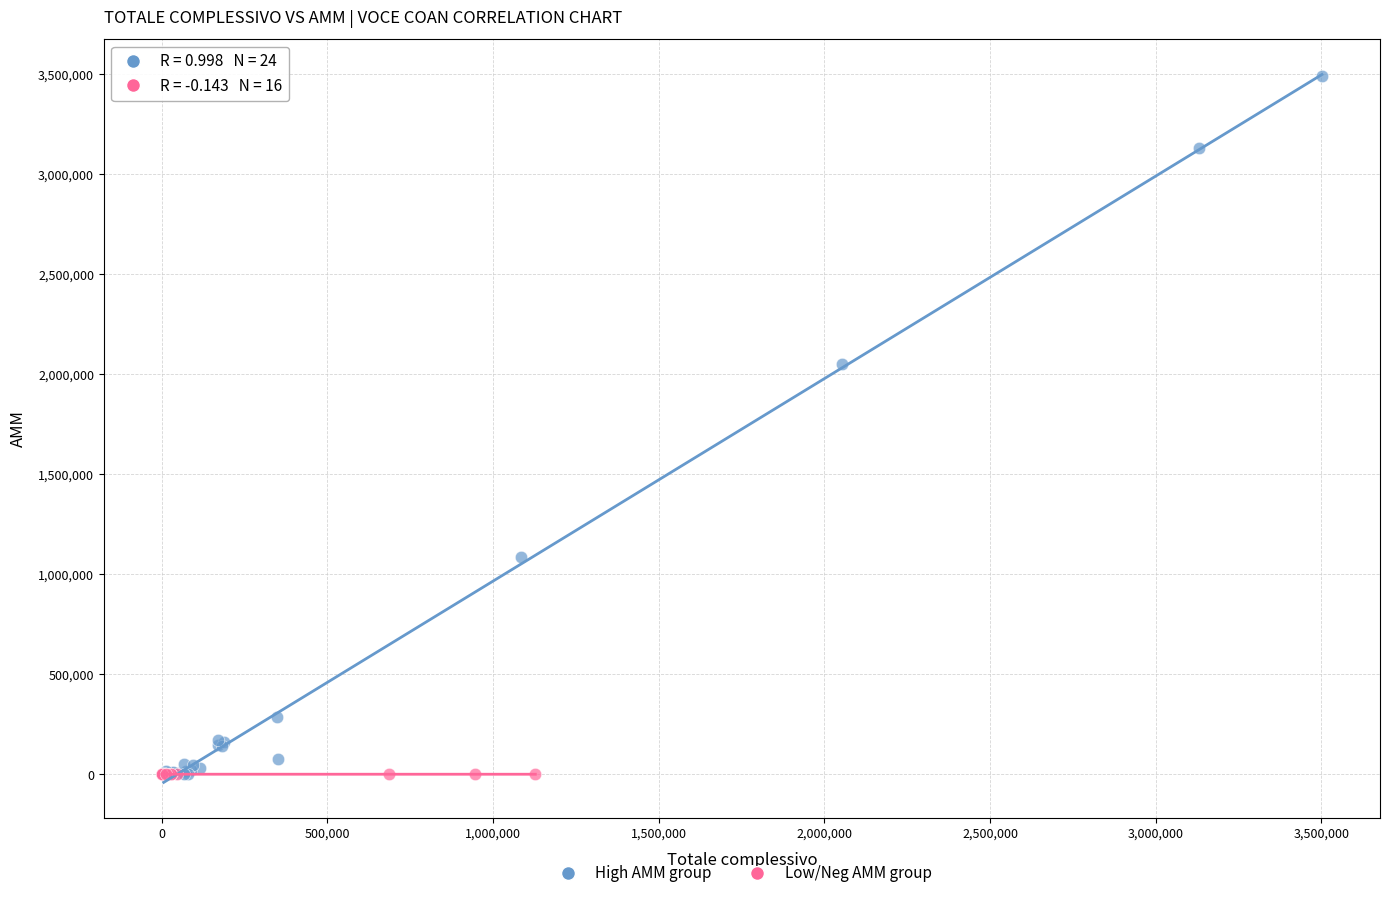

Which series contains the highest Y value?

High AMM group